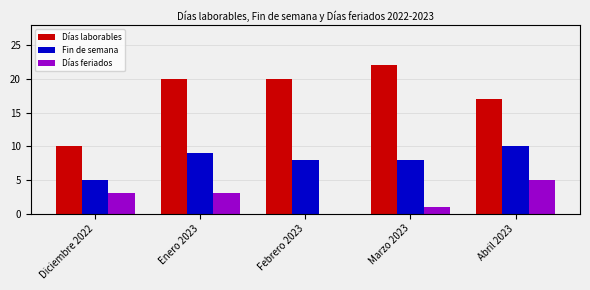

What is the approximate value of Días feriados at Enero 2023?

3